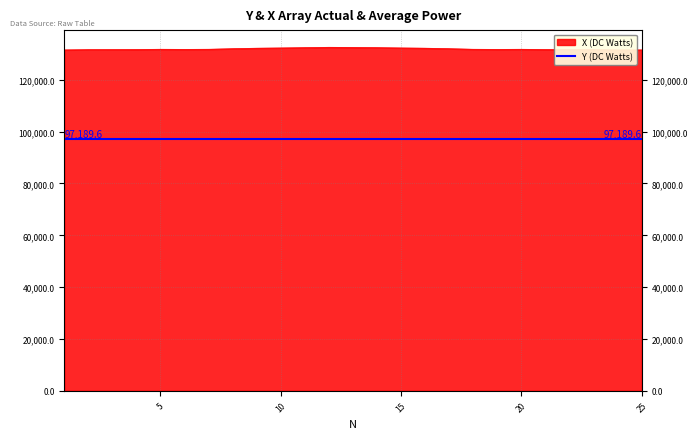

What is the sum of the values at 25 and 13?

264030.6